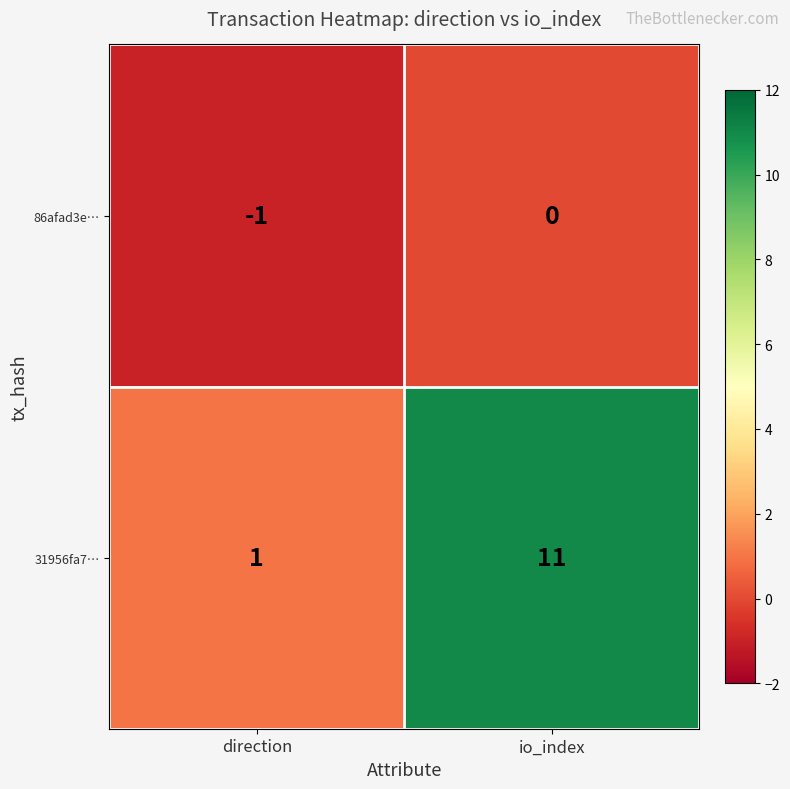

What is the difference between the 31956fa7… values at direction and io_index?

10